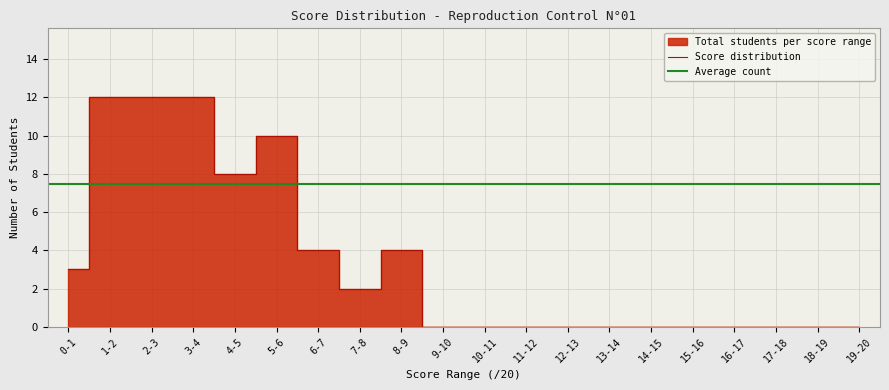

What position from the left is 2-3?

3